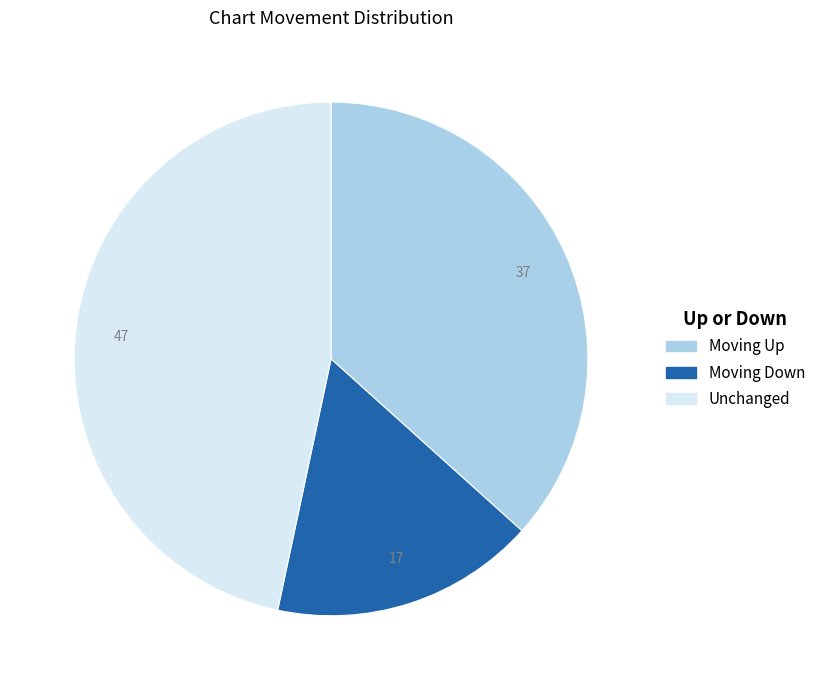

Is there a majority slice in this chart?

No